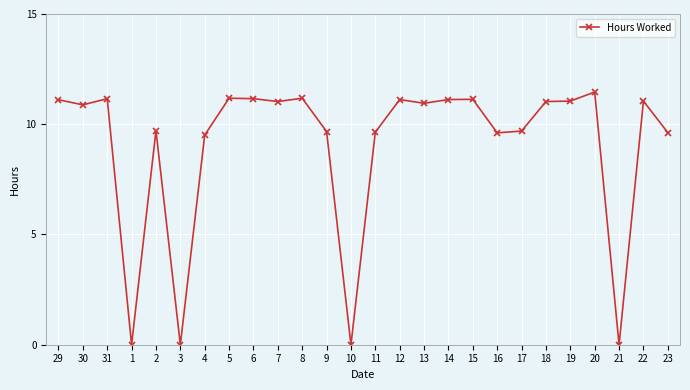

What is the label of the 14th point from the right?

10